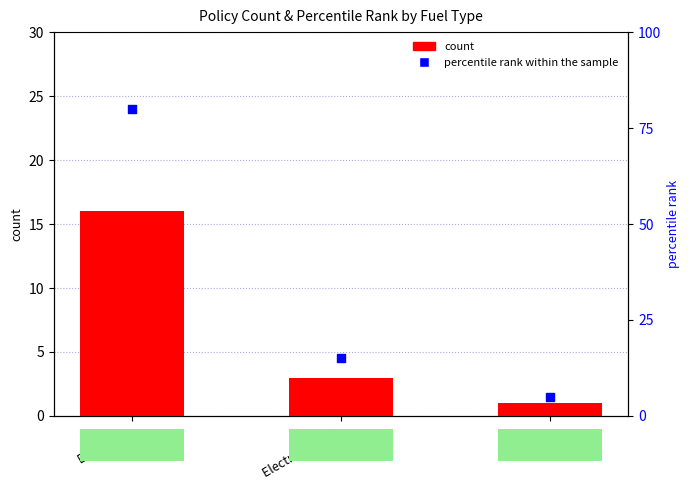

At how many categories does at least one series exceed 29?

1